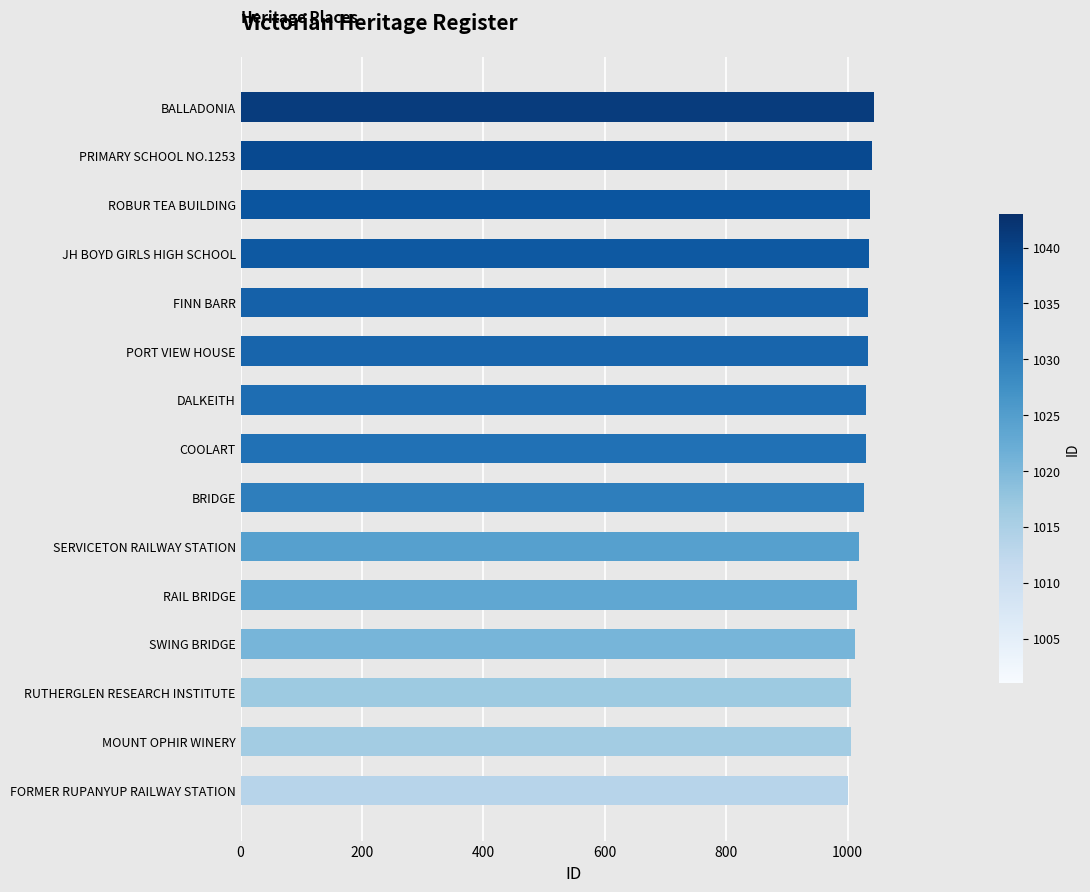

What is the ratio of the value at FORMER RUPANYUP RAILWAY STATION to the value at FINN BARR?

1.0